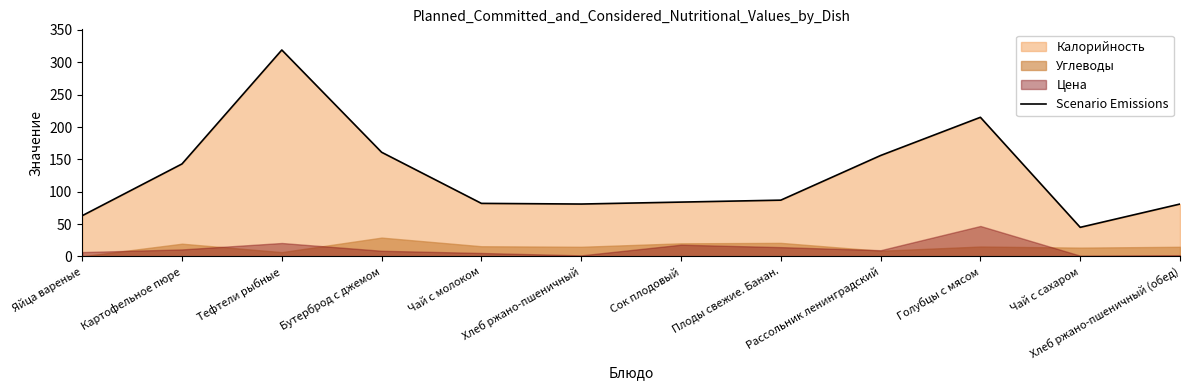

Between Сок плодовый and Тефтели рыбные, which is larger?

Тефтели рыбные